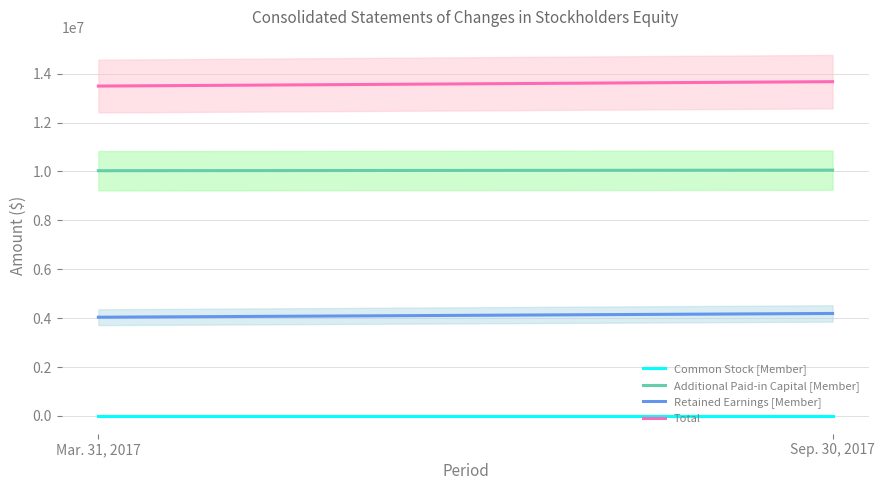

What position from the right is Sep. 30, 2017?

1